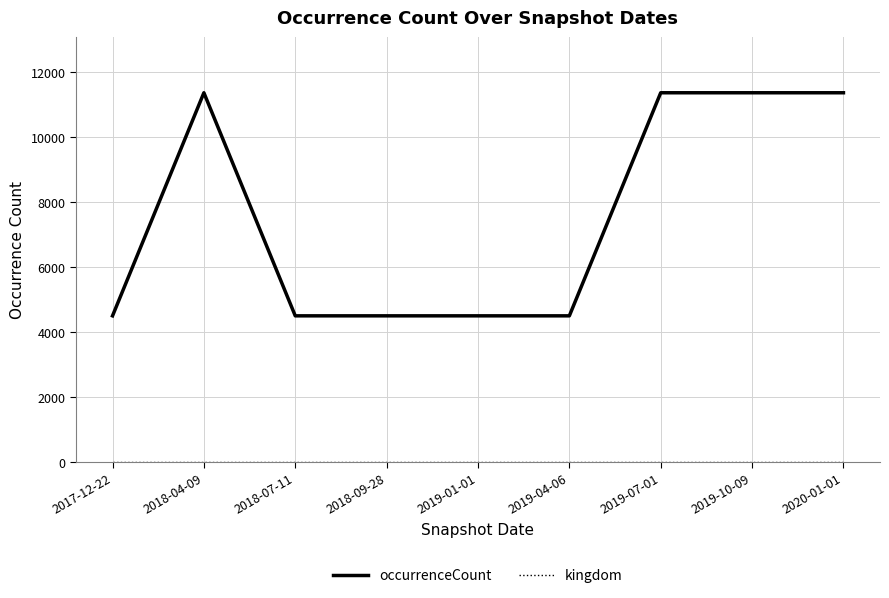

What is the difference between the maximum and minimum values in the occurrenceCount series?

6862